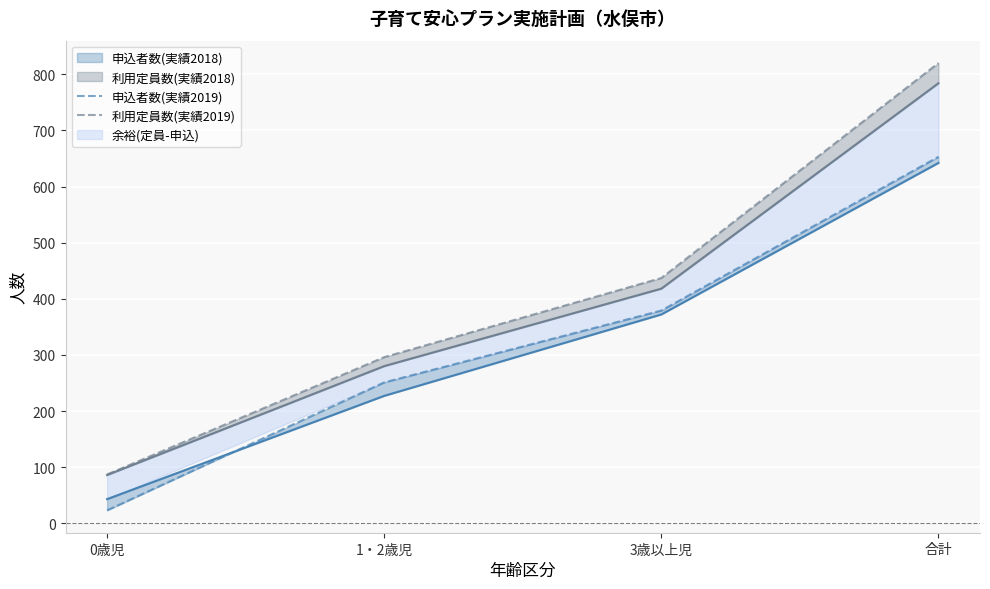

Which series has the largest total across all categories?

利用定員数(実績2019)